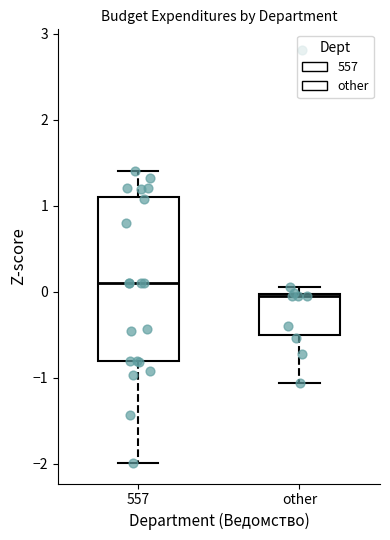

Where does the lower whisker of the box for 557 end on the y-axis? The values are not printed on the chart, so give them approximately, as read against the axis.

-2.0